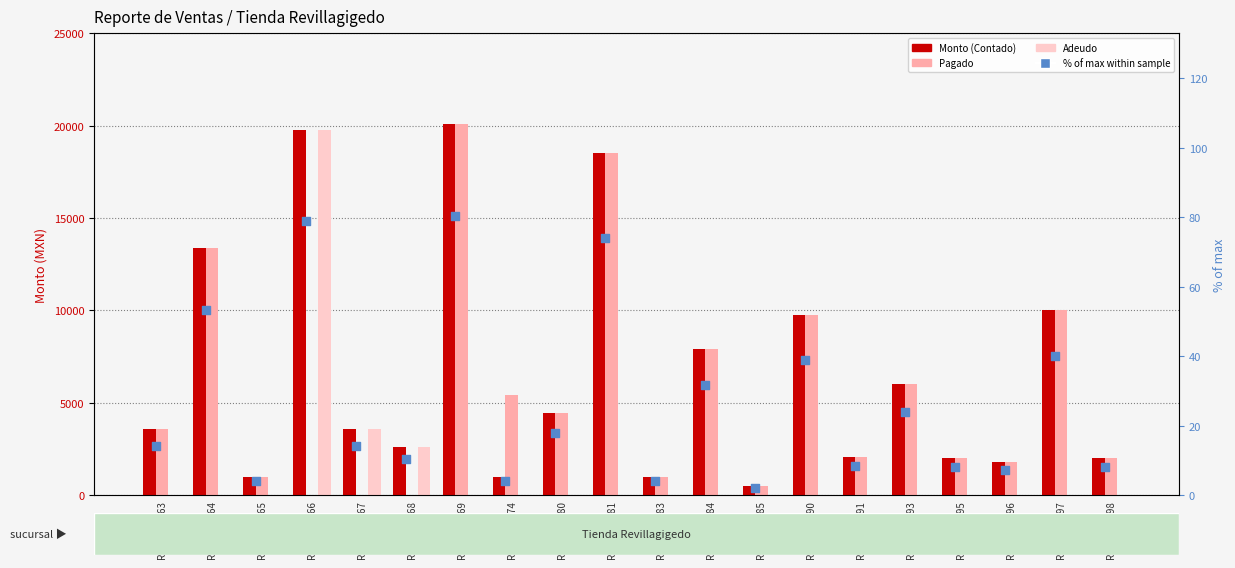

At which category is the sum across all series the highest?

RV-CT-21269